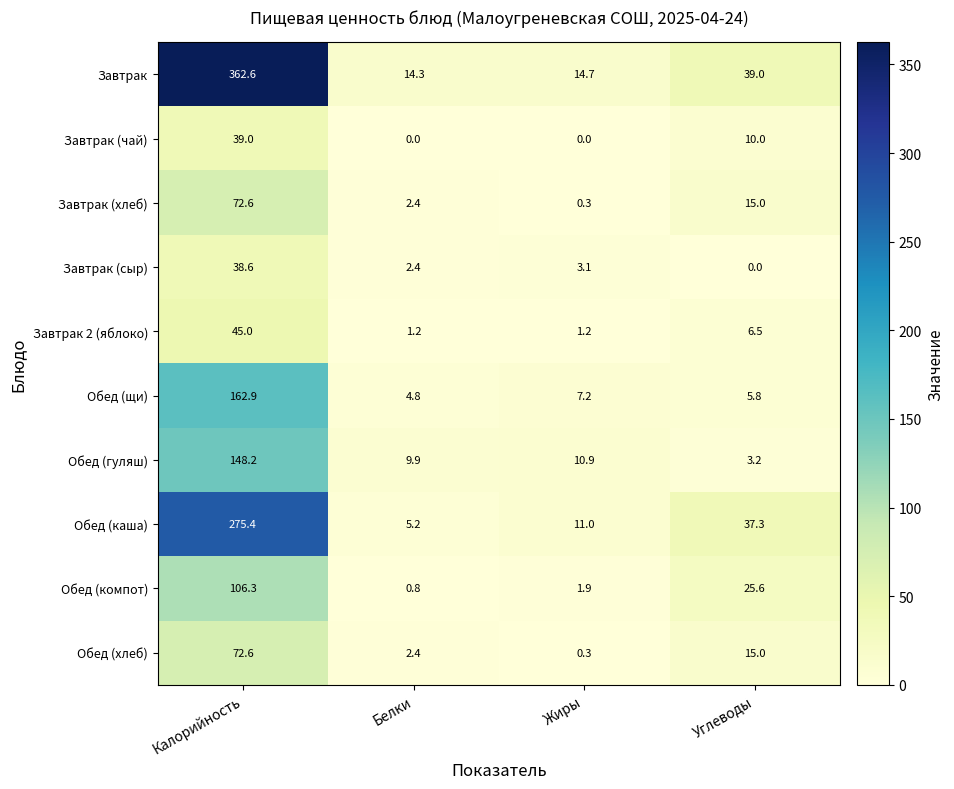

True or false: Обед (хлеб) has a value of 33.1 at Калорийность.

False